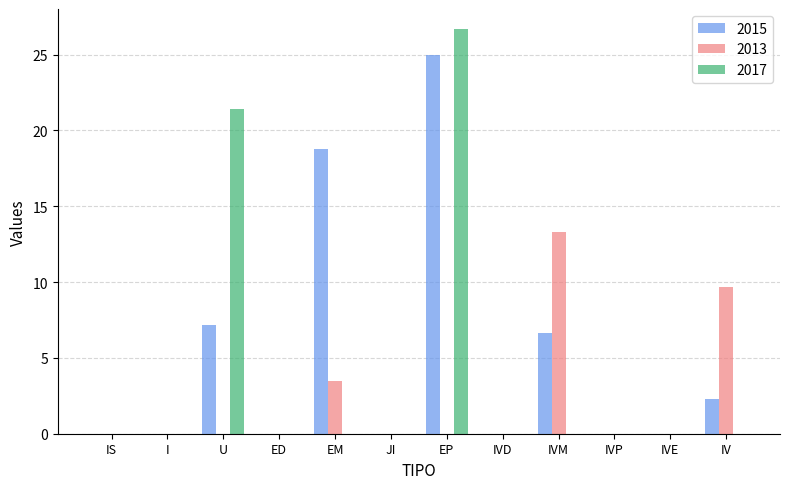

Which series has the widest spread of values?

2017